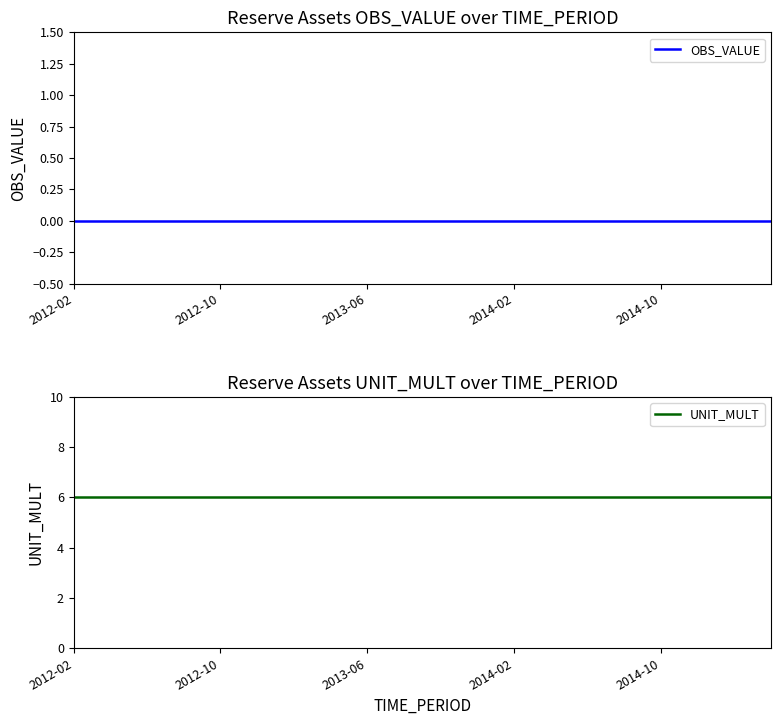

Is it true that UNIT_MULT equals 2 at 2012-10?

False